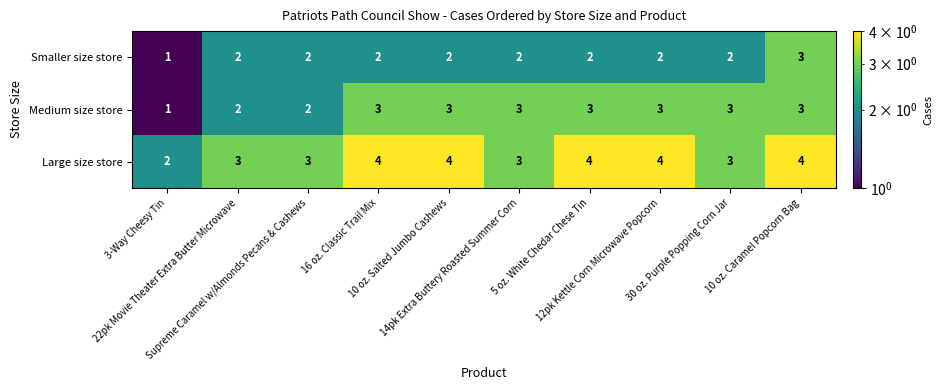

How many Large size store values are between 3 and 4?

9